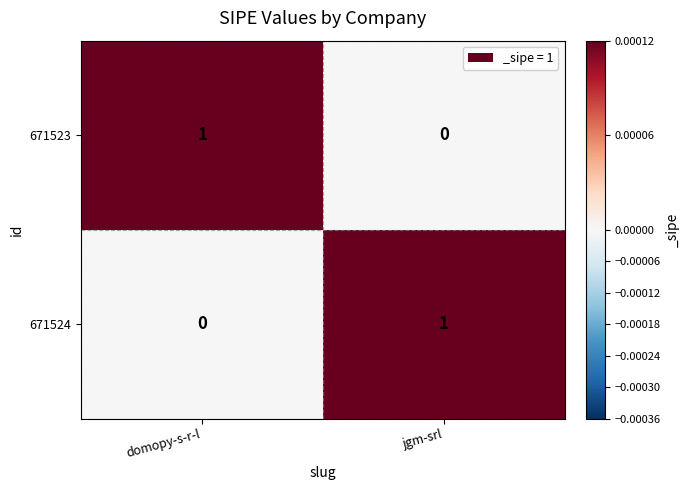

At which label is 671524 closest to 0?

domopy-s-r-l